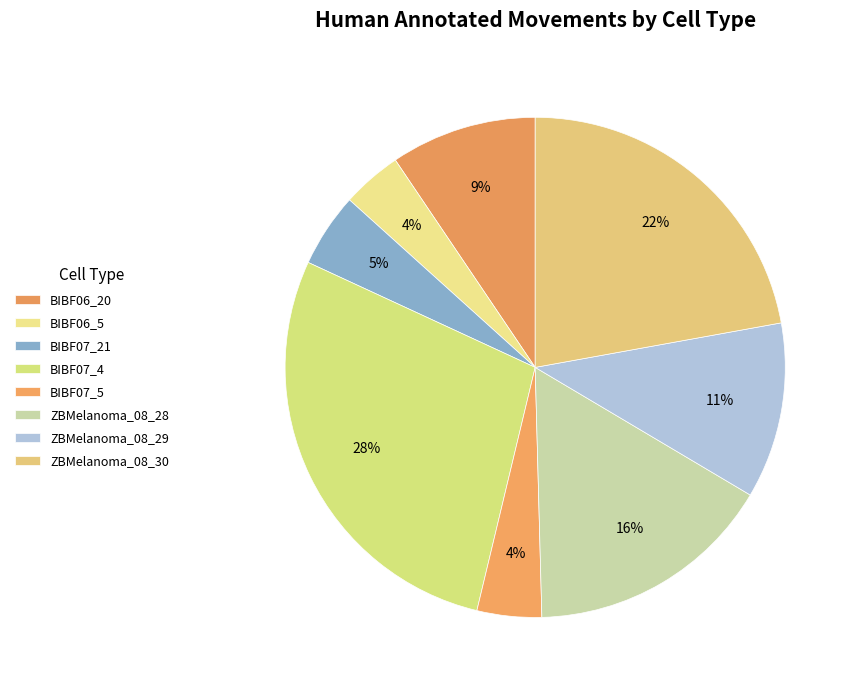

Combined, what portion of the pie is ZBMelanoma_08_30 and ZBMelanoma_08_28?

38.2%